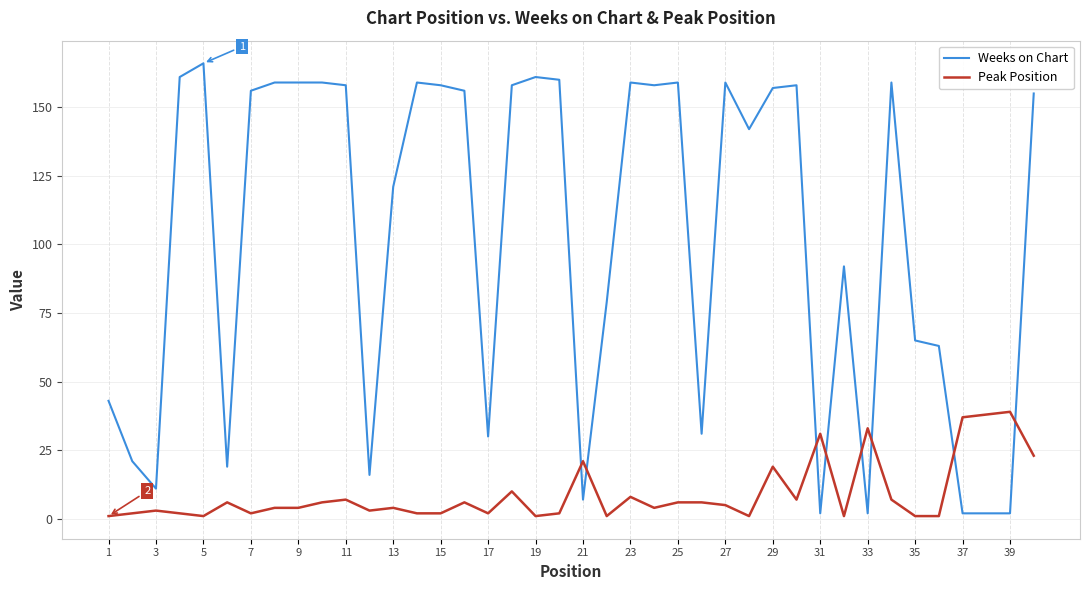

True or false: Weeks on Chart and Peak Position cross at least once.

True